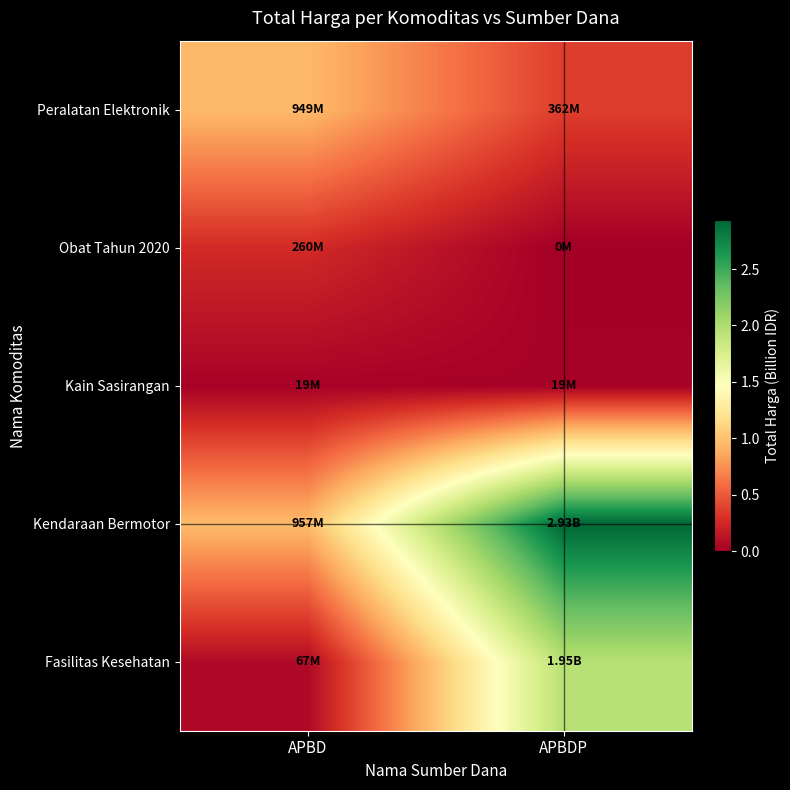

Reading right to left, extract all data points from this chart.

Fasilitas Kesehatan: APBDP=2.0	APBD=0.1
Kendaraan Bermotor: APBDP=2.9	APBD=1.0
Kain Sasirangan: APBDP=0.0	APBD=0.0
Obat Tahun 2020: APBDP=0.0	APBD=0.3
Peralatan Elektronik: APBDP=0.4	APBD=0.9